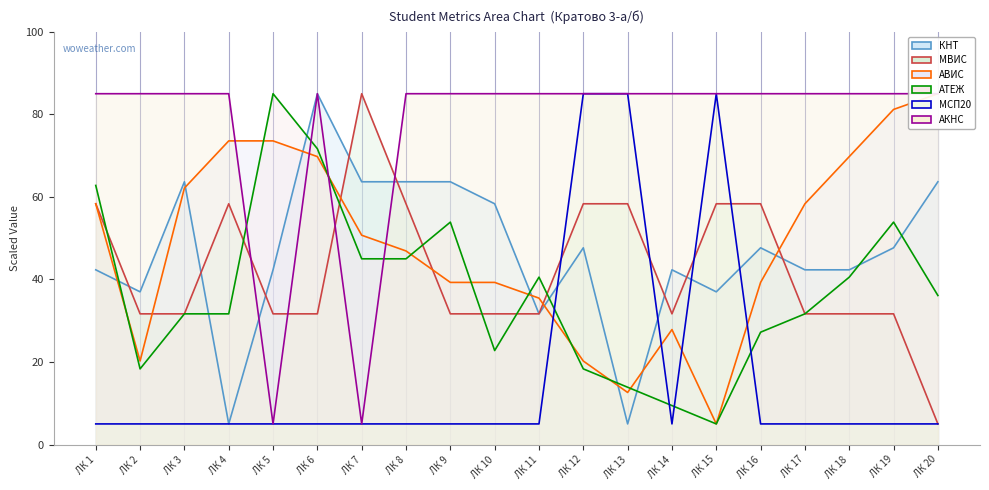

What is the lowest value of the АВИС series?

5.0